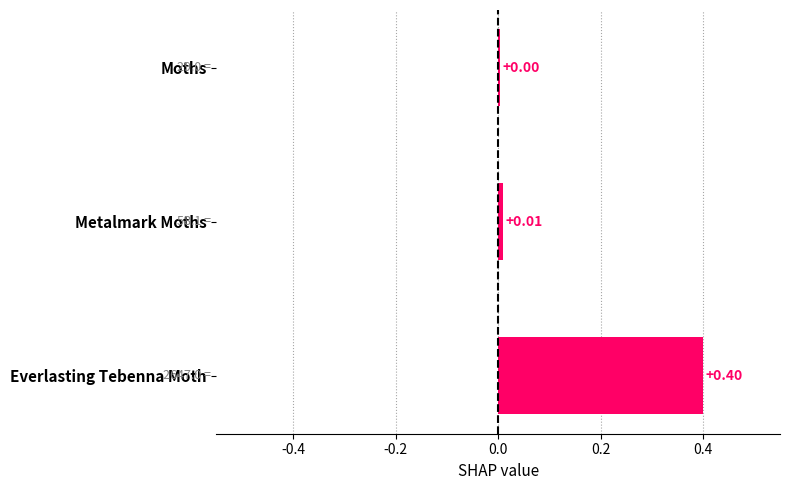

What is the difference between the maximum and minimum values?

0.4